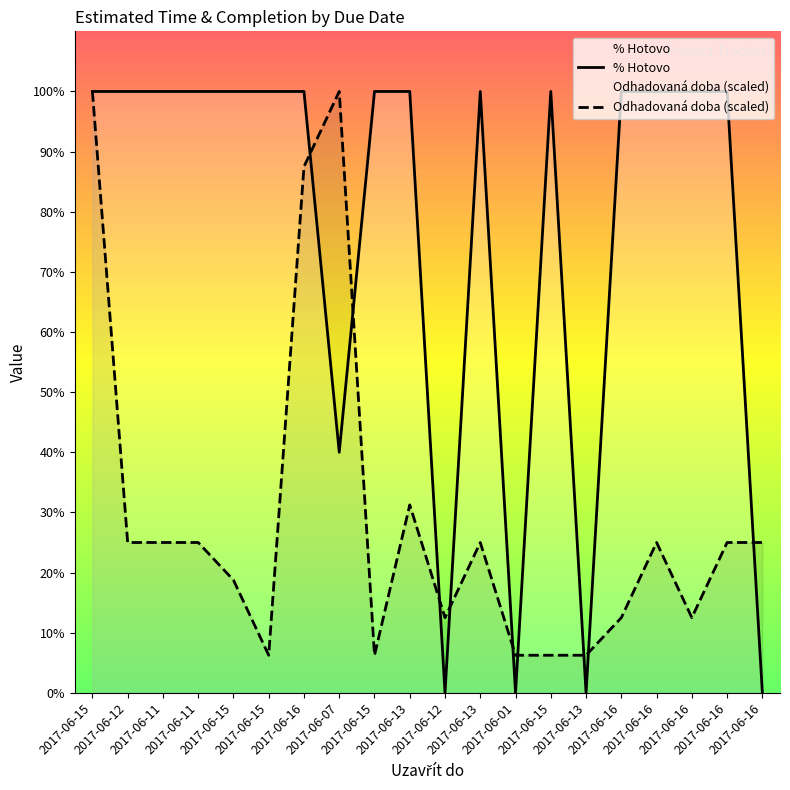

What is the maximum value shown in the chart?

100.0